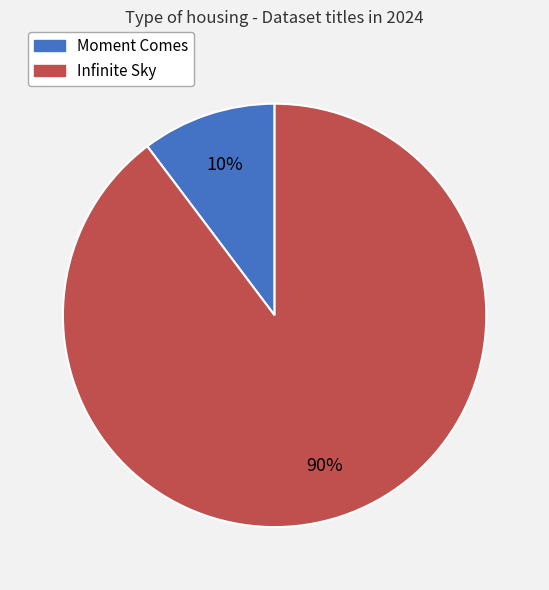

To the nearest percent, what percentage of the pie is Infinite Sky?

90%